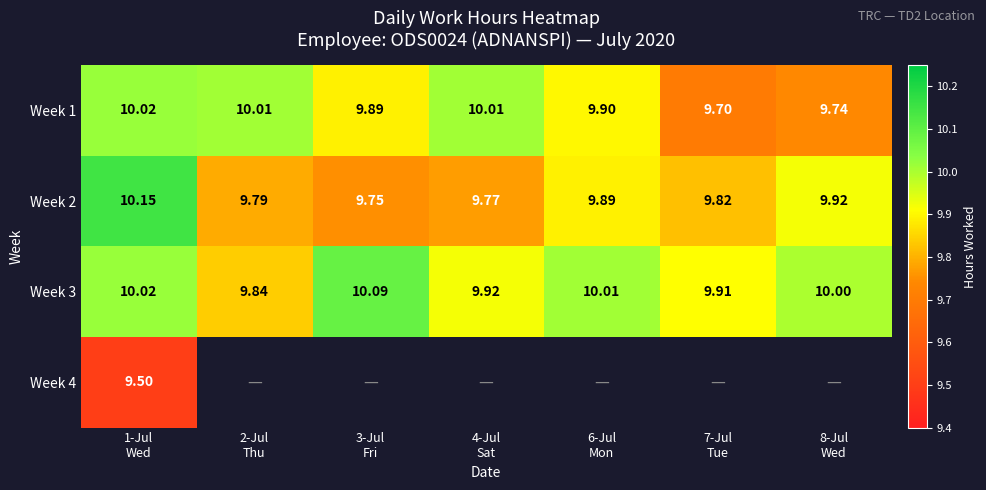

What is the average value of the Week 1 series?

9.9